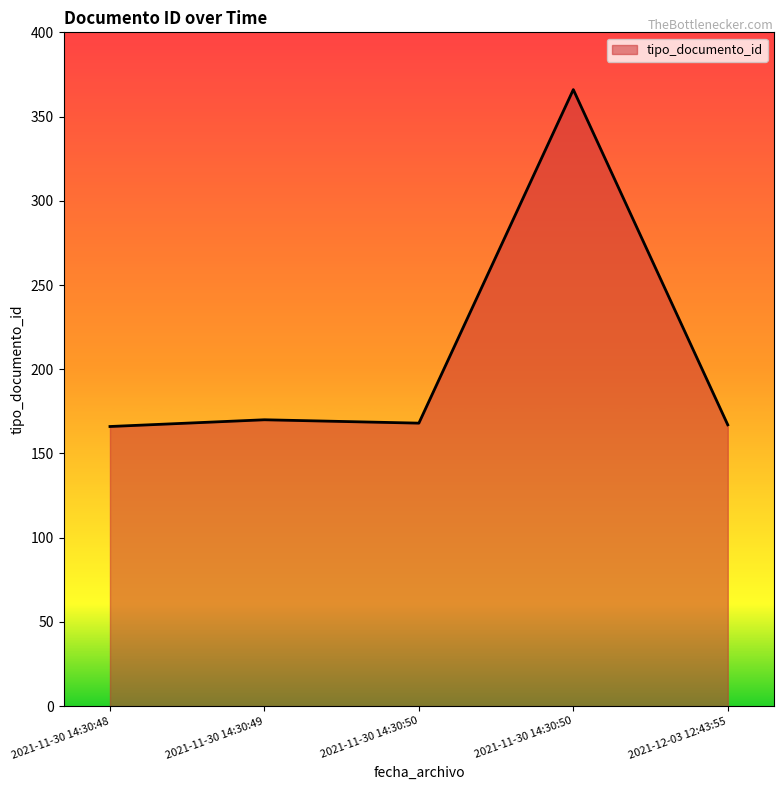

How many categories are shown in the chart?

5